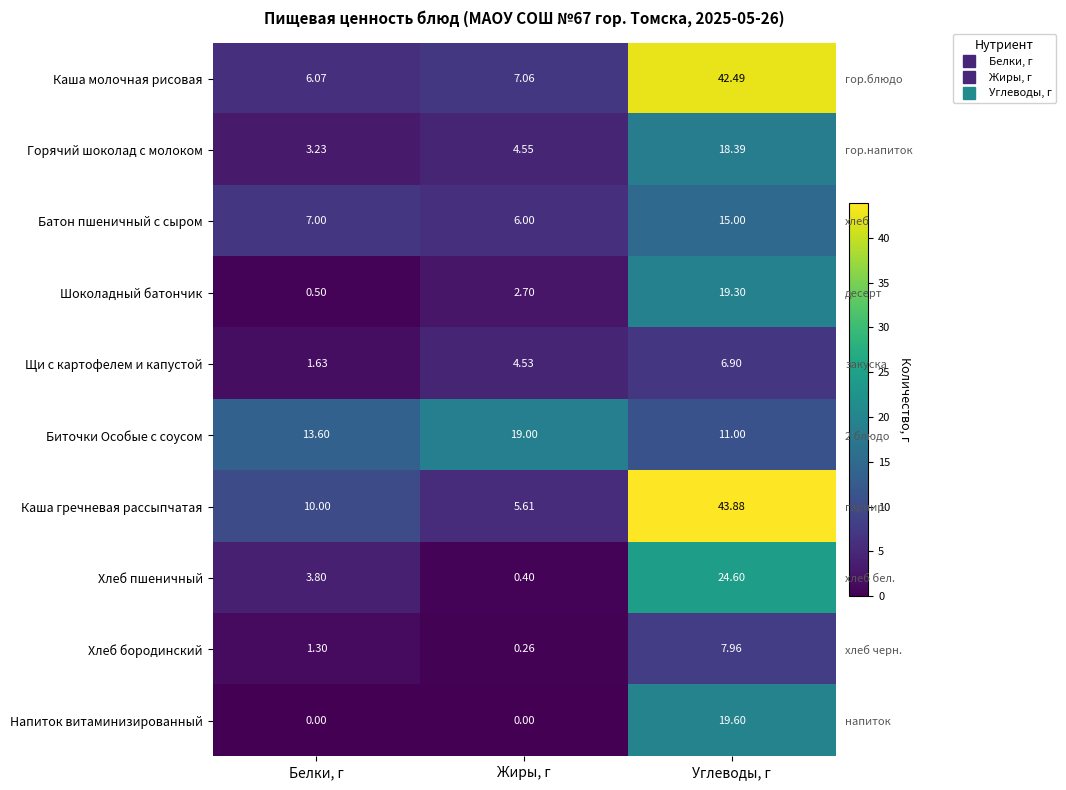

What is the maximum value for Хлеб бородинский?

8.0